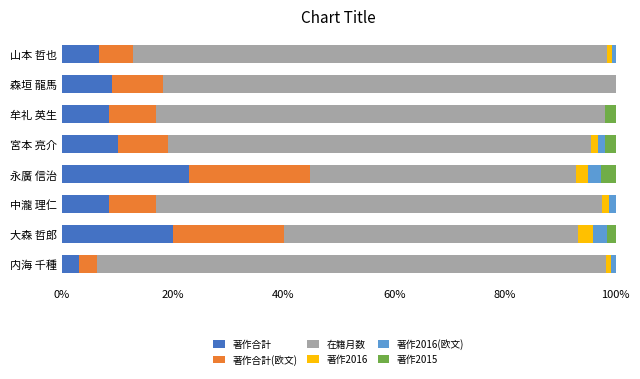

The 著作合計 series shows 8.5 at 中瀧 理仁. True or false?

True